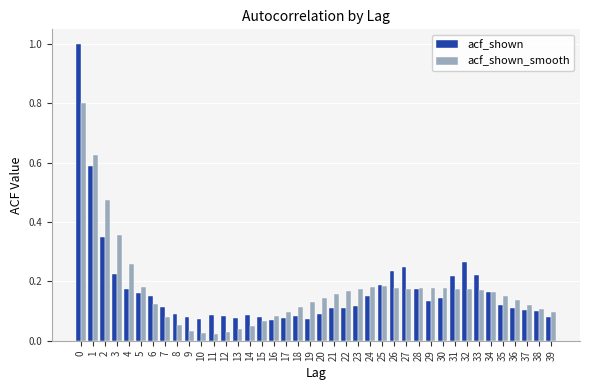

The acf_shown series shows 0.3 at 25. True or false?

False